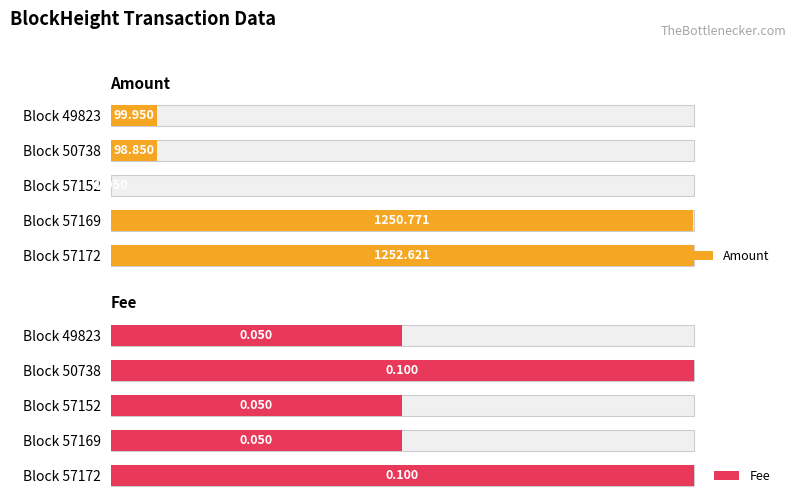

Reading left to right, list all the values displayed in this chart.

Amount: 1252.6	1250.8	1.9	98.8	100.0
Fee: 0.1	0.1	0.1	0.1	0.1